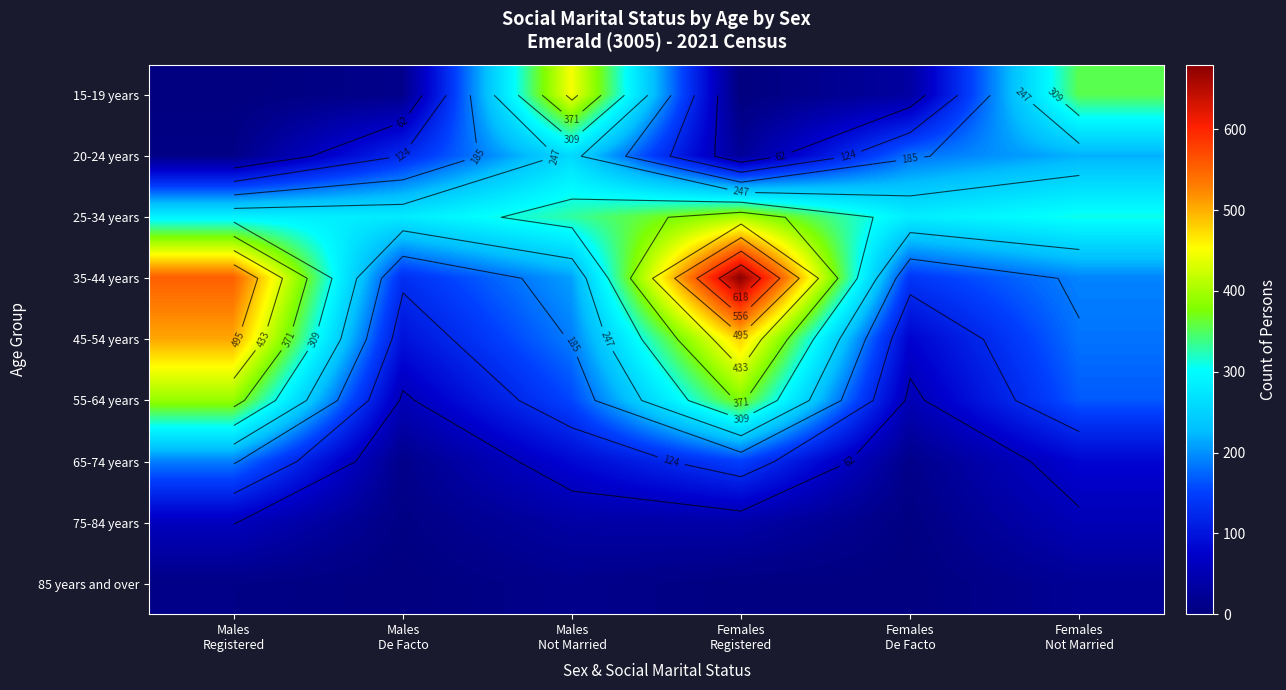

What is the total value across all series at Males
Registered?

2008